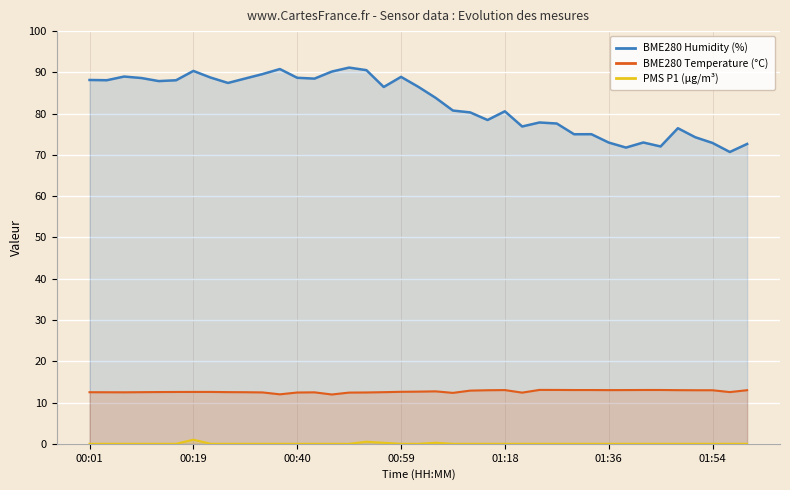

What is the lowest value of the BME280 Humidity (%) series?

70.7